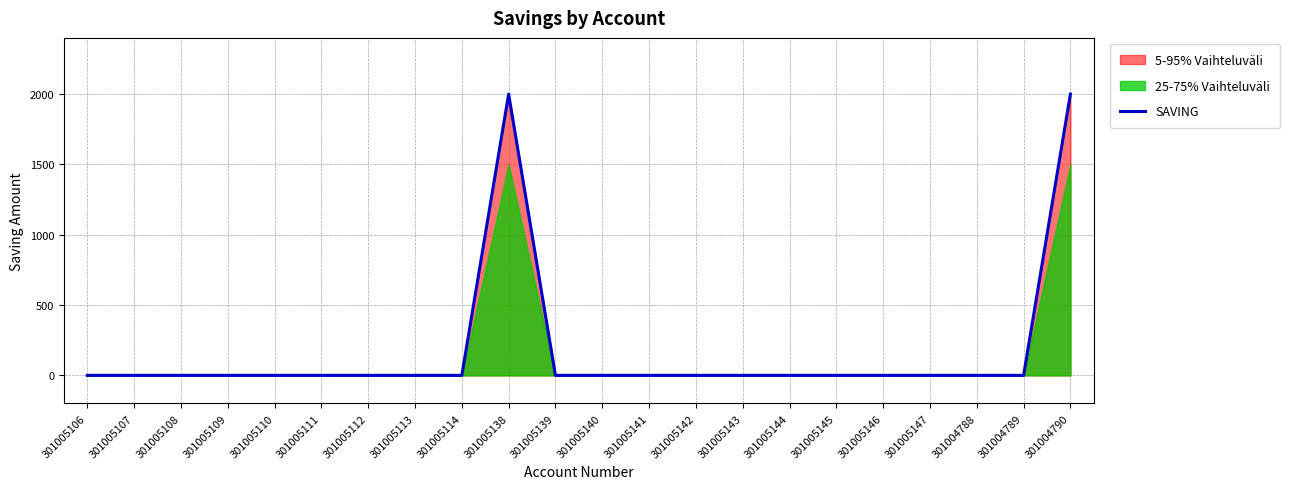

The chart shows a value of 1275 at 301004790. True or false?

False